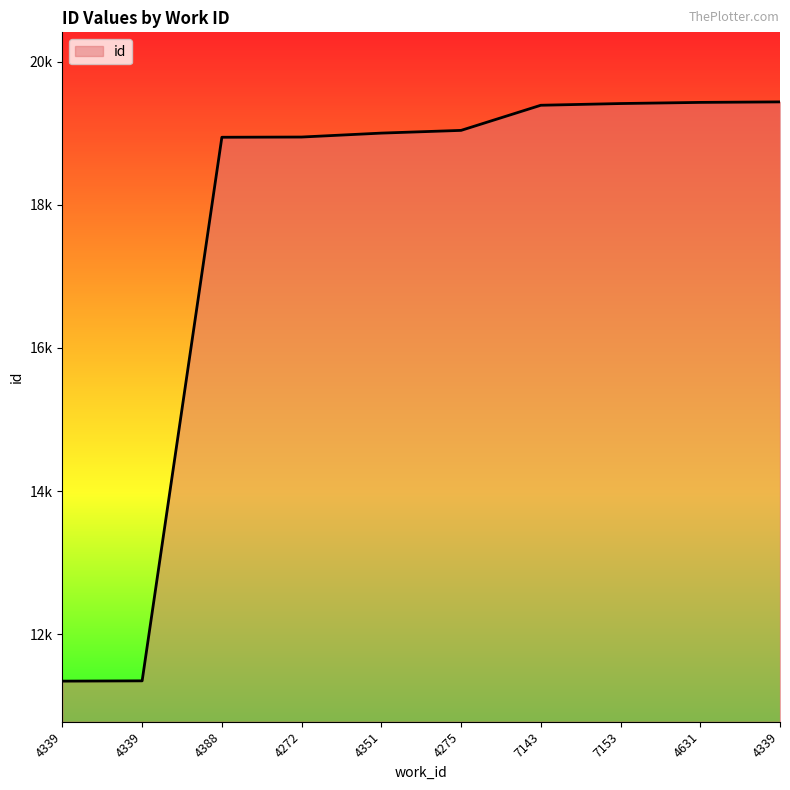

Does the chart display data point markers on the line(s)?

No